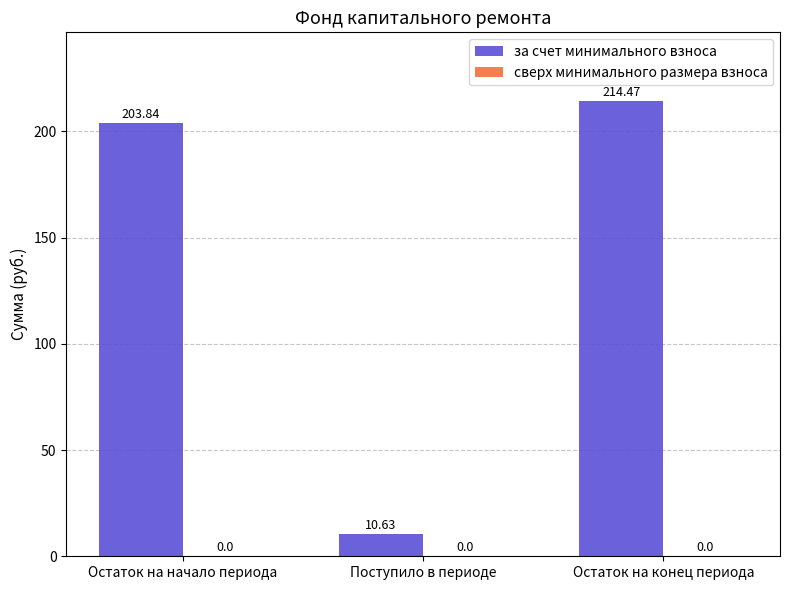

At which category does the chart reach its minimum across all series?

Поступило в периоде